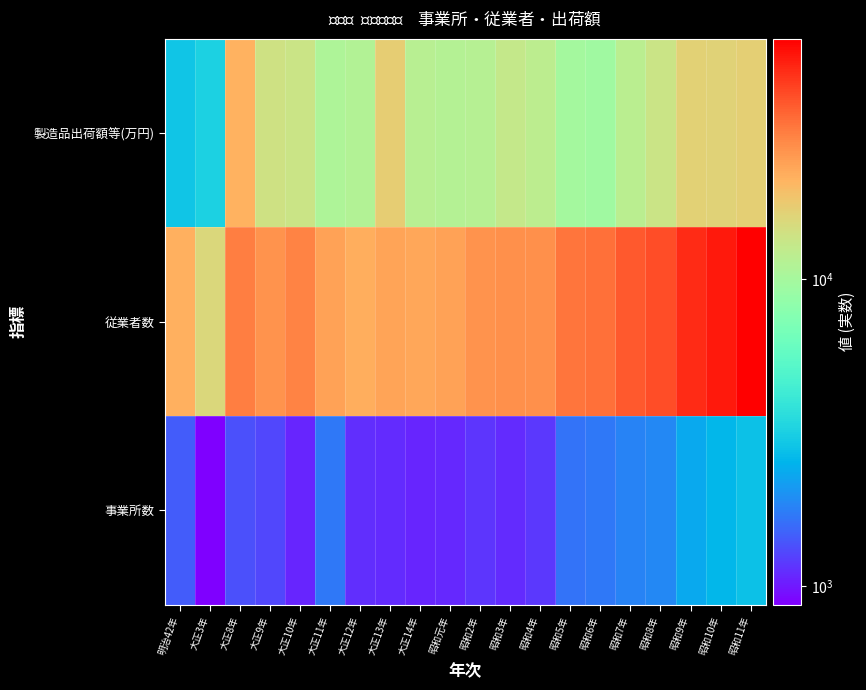

Which series has the widest spread of values?

従業者数